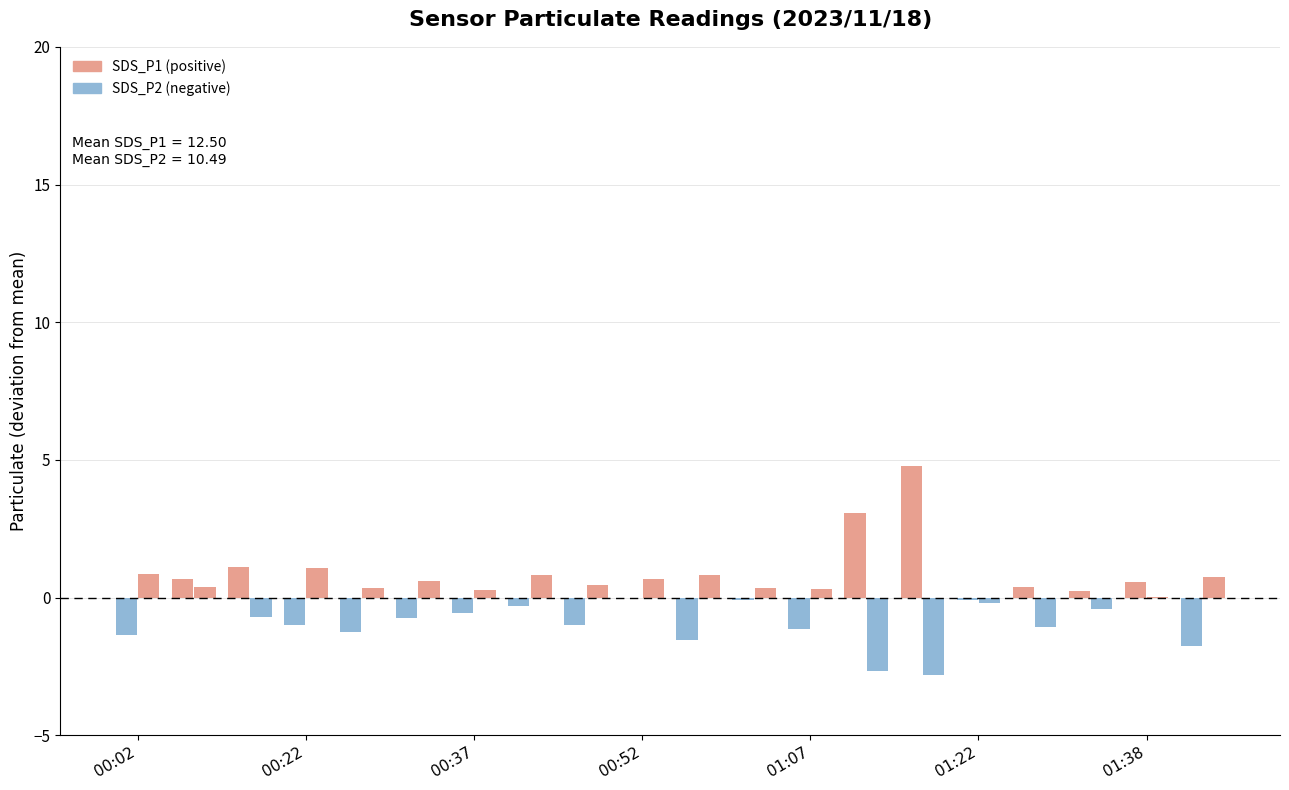

How many distinct data groups are displayed?

2